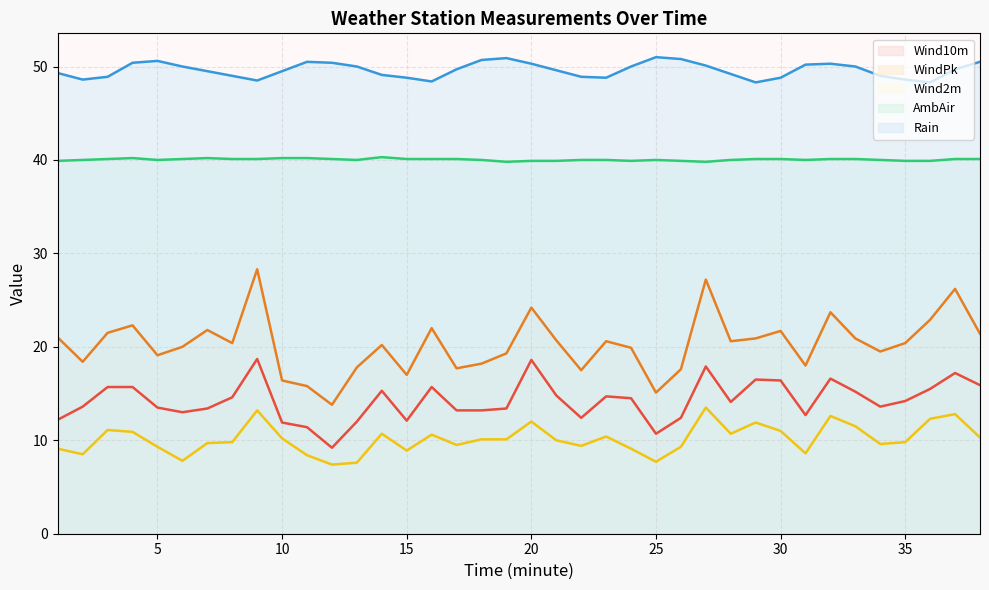

How many series are shown in this chart?

5